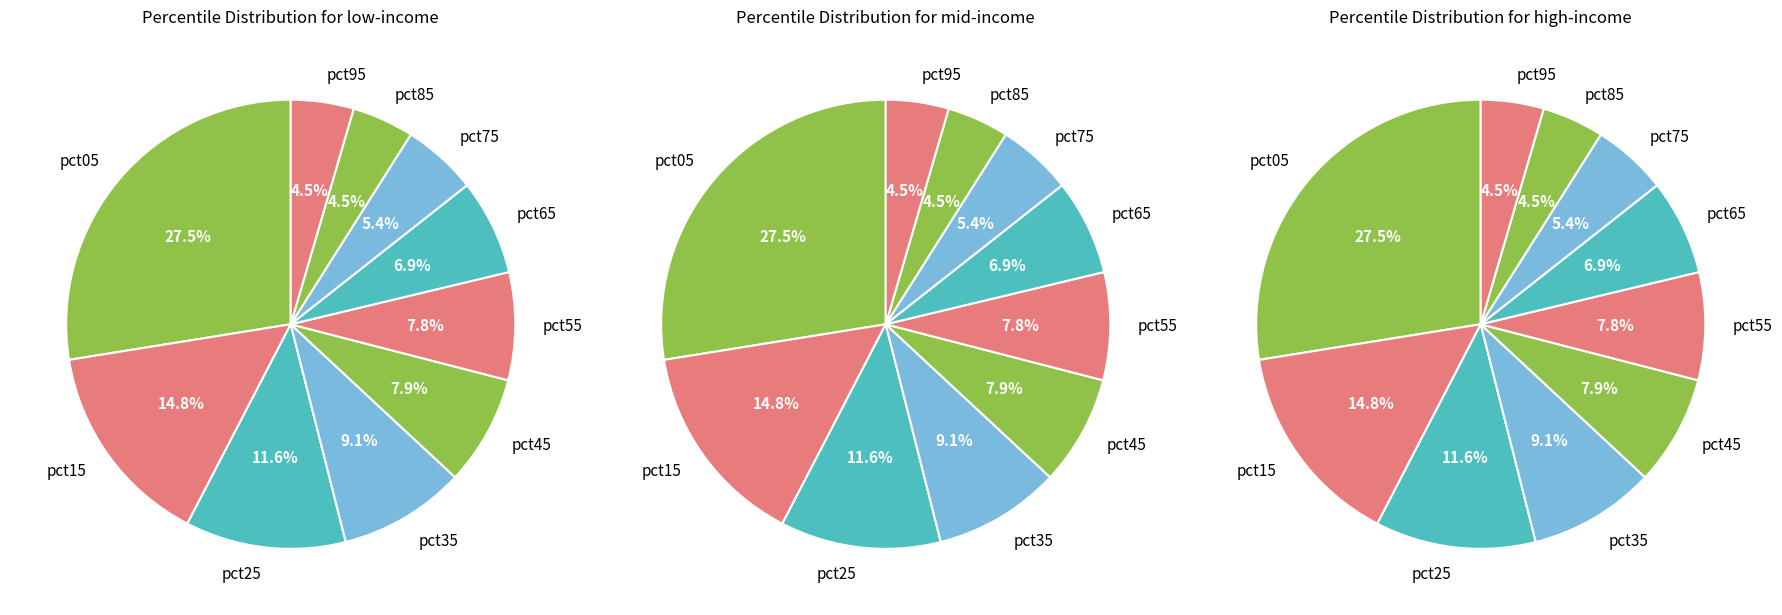

Rank the categories by value from lowest to highest.

pct85, pct95, pct75, pct65, pct55, pct45, pct35, pct25, pct15, pct05